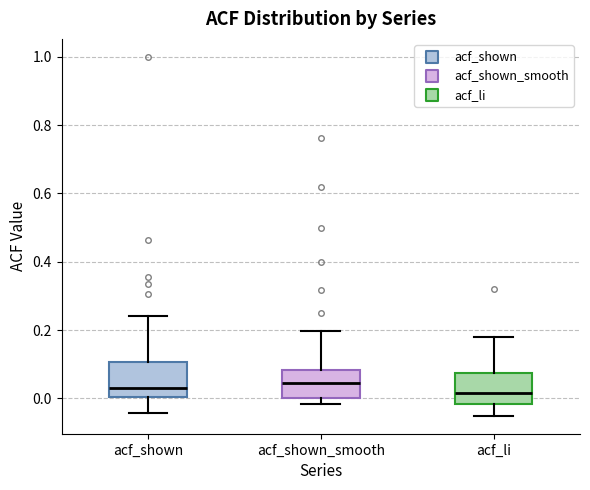

Where does the median line of the box for acf_li sit on the y-axis? The values are not printed on the chart, so give them approximately, as read against the axis.

0.02